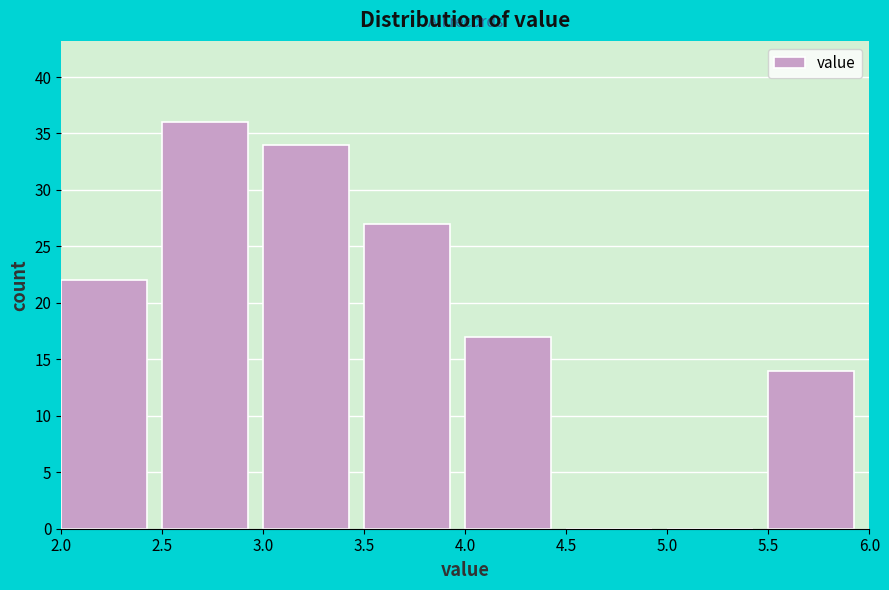

Reading left to right, list every bar in this chart as the range it spans on the x-axis followed by its height. The values are not printed on the chart, so give them approximately, as read against the axis.

2.0 to 2.5: 22
2.5 to 3.0: 36
3.0 to 3.5: 34
3.5 to 4.0: 27
4.0 to 4.5: 17
4.5 to 5.0: 0
5.0 to 5.5: 0
5.5 to 6.0: 14